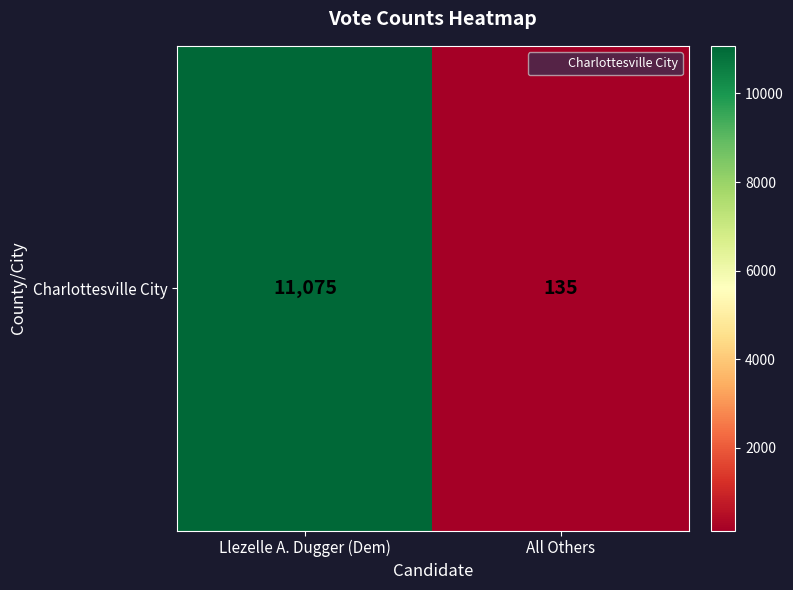

Reading left to right, extract all data points from this chart.

Llezelle A. Dugger (Dem)=11075	All Others=135